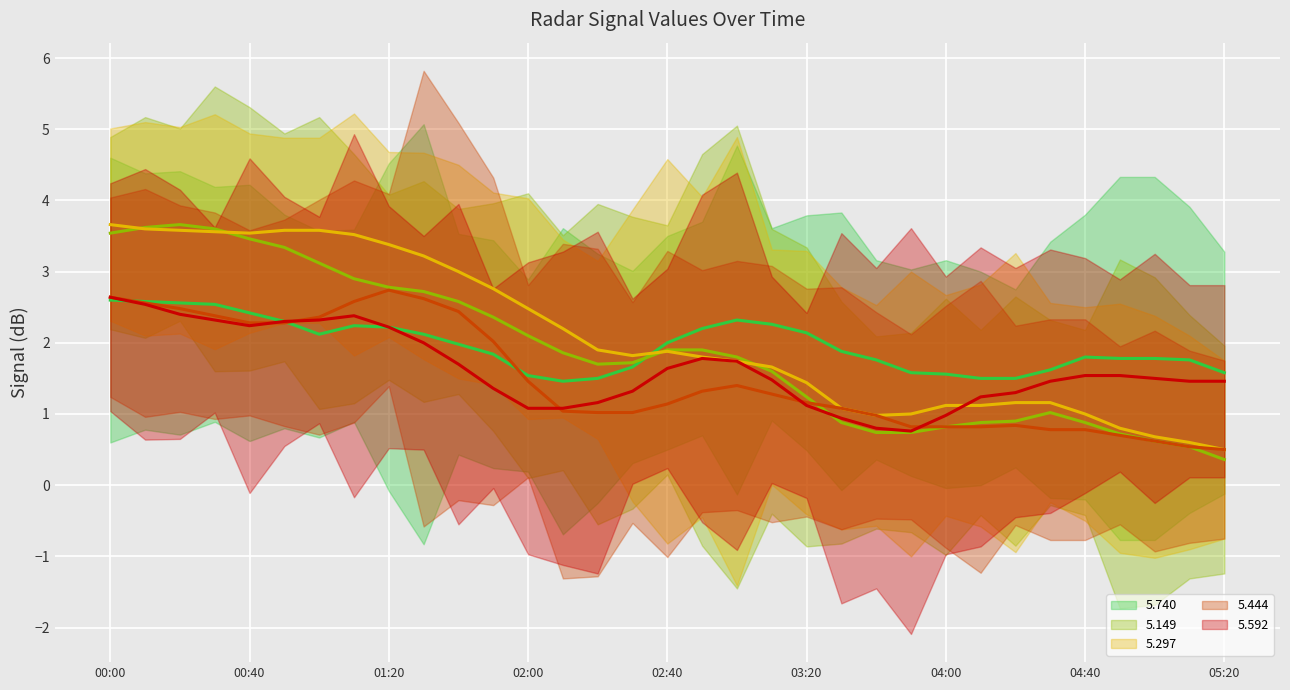

At 04:40, list the series in order from largest to smallest.

5.740 (trend), 5.592 (trend), 5.297 (trend), 5.149 (trend), 5.444 (trend)